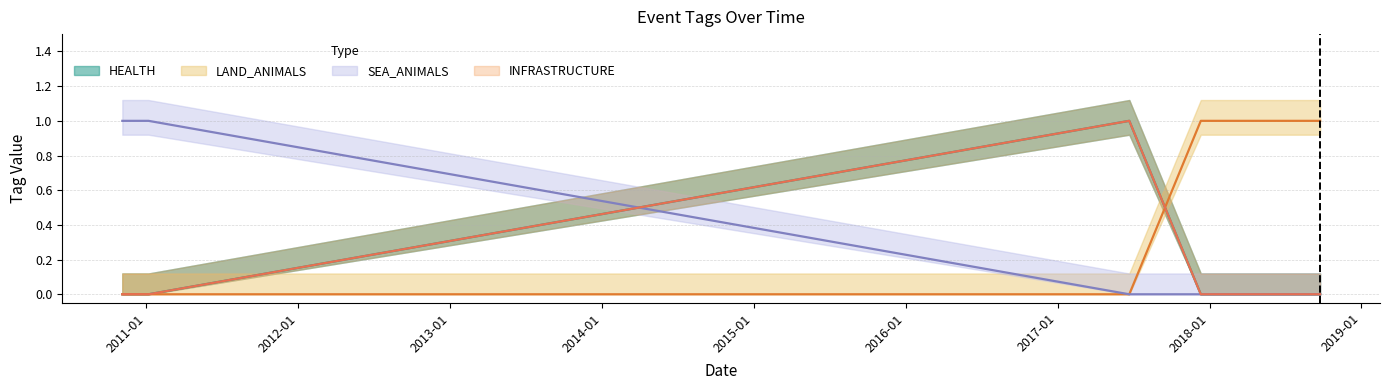

The INFRASTRUCTURE series shows 1 at 2017-06-22. True or false?

False